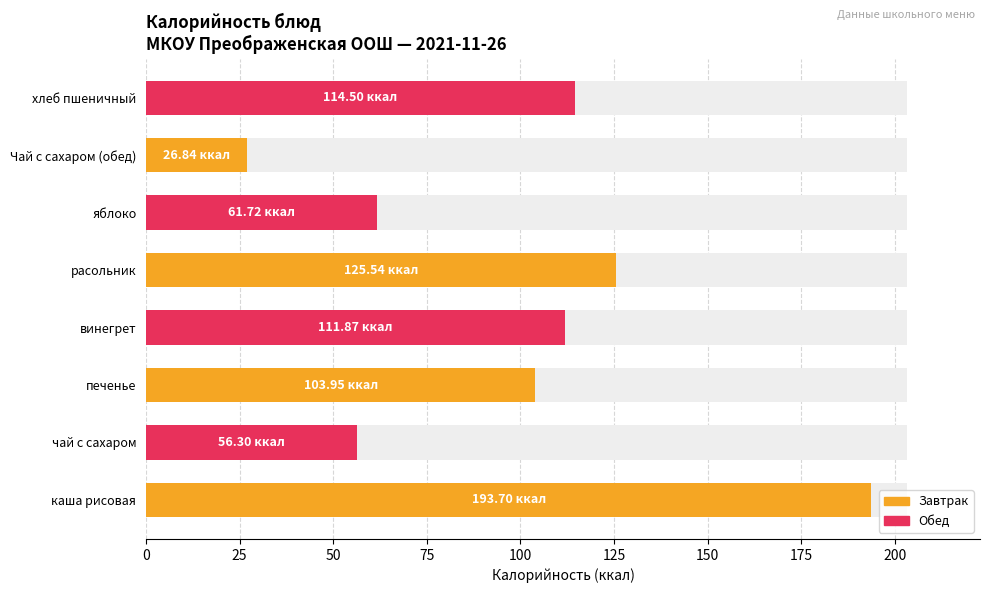

What is the sum of all values?

794.4